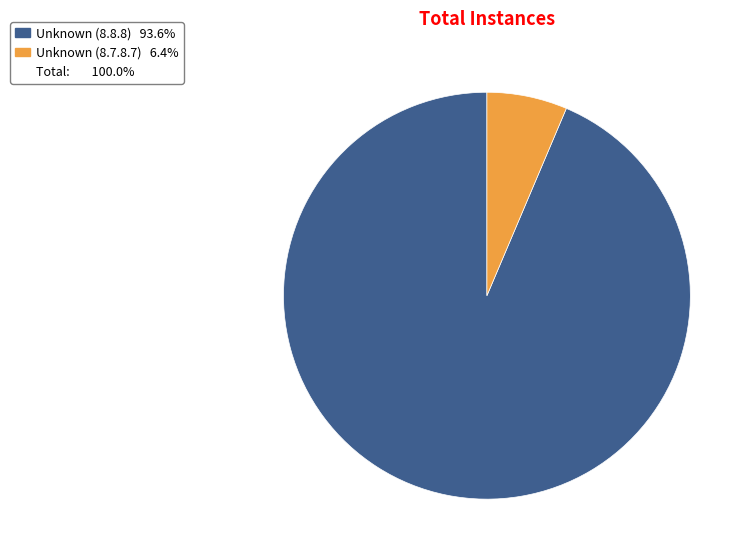

Is there any slice that represents more than half of the pie?

Yes